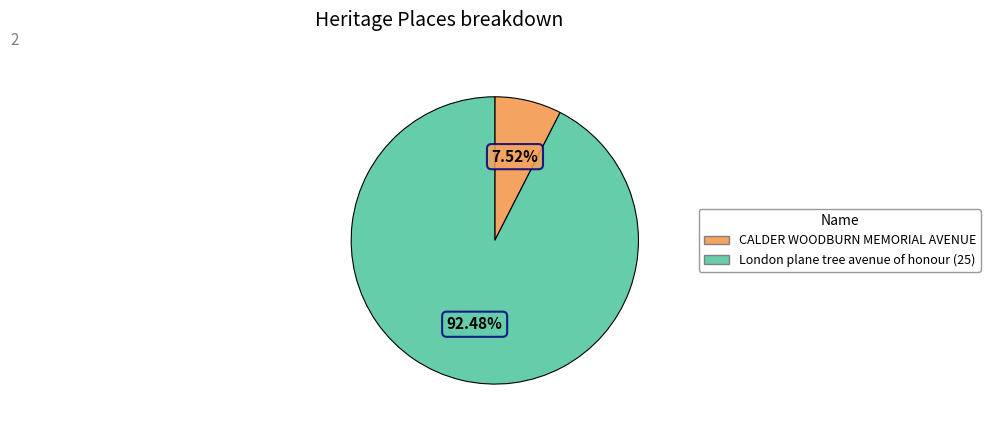

Between London plane tree avenue of honour (25) and CALDER WOODBURN MEMORIAL AVENUE, which is larger?

London plane tree avenue of honour (25)